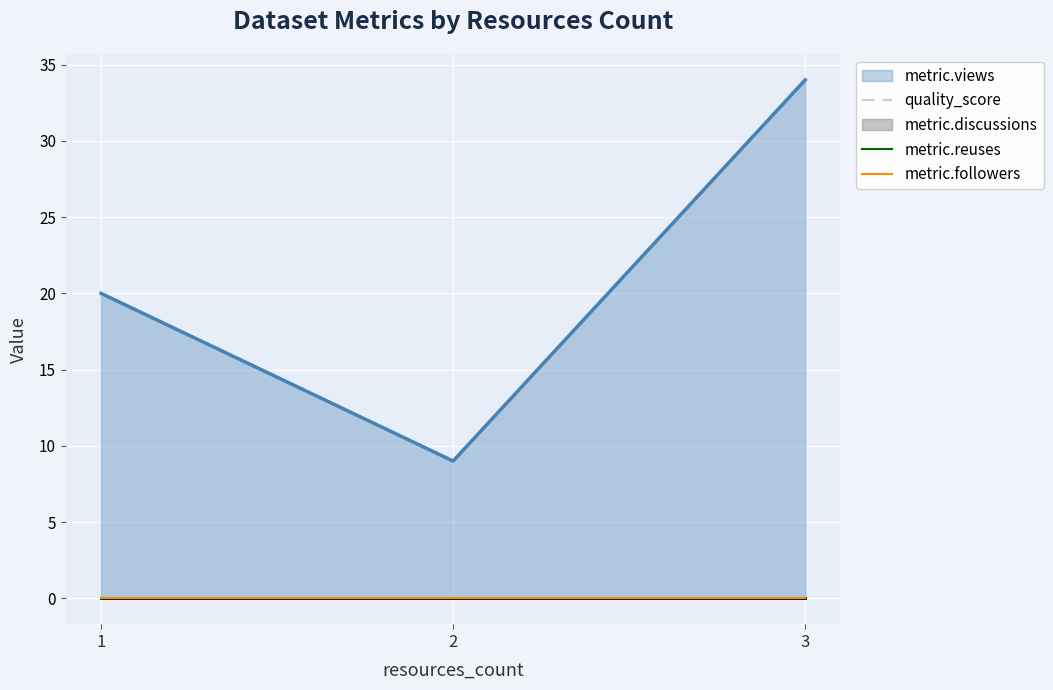

What is the minimum value for quality_score?

0.8